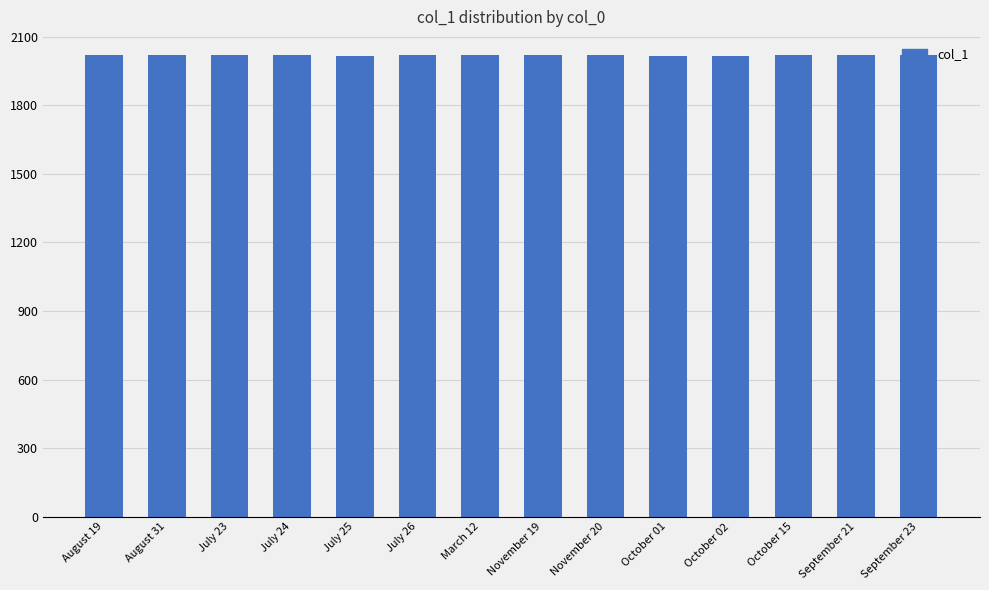

What is the average value?

2020